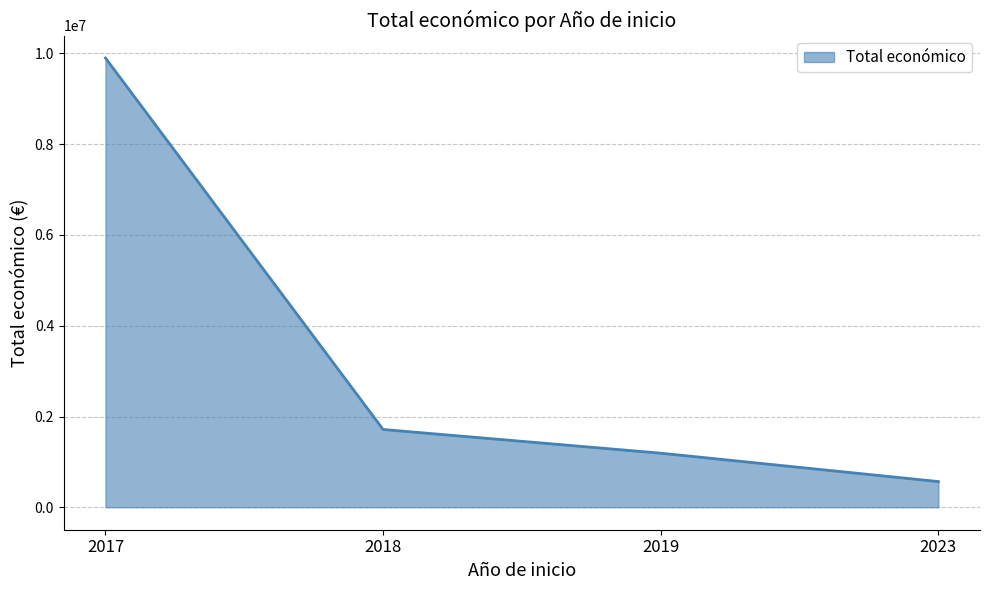

What is the greatest value displayed?

9900193